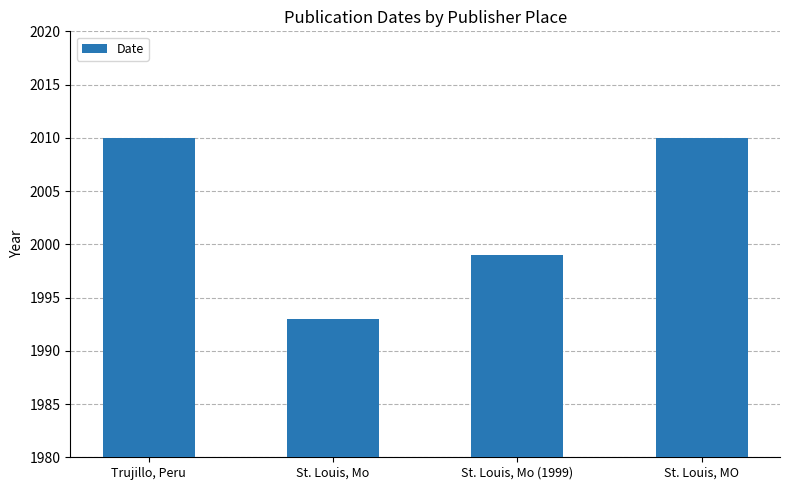

How many data points are less than 2010?

2